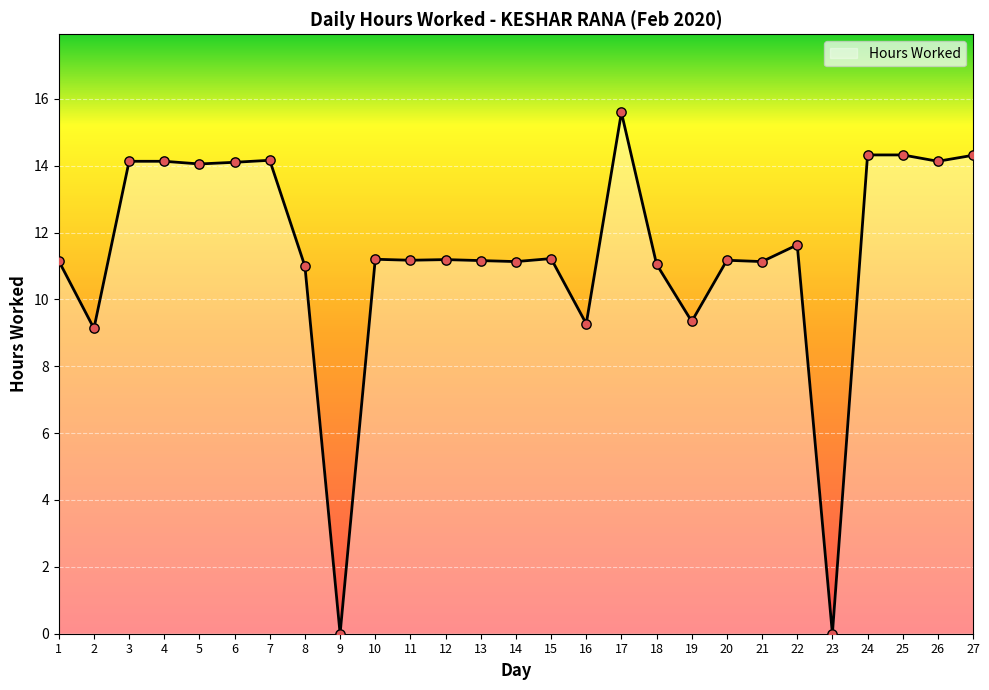

Approximately how many times larger is the value at 2 compared to 24?

0.6